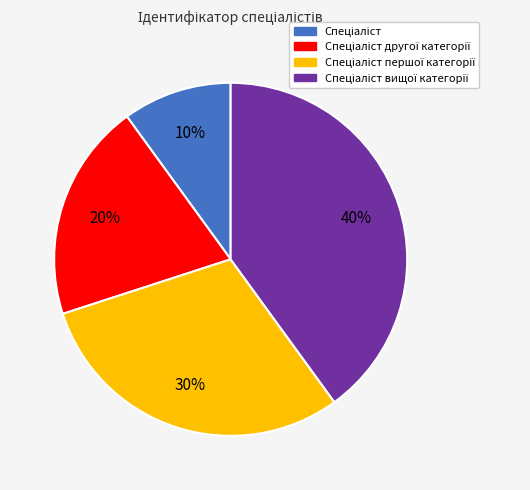

Does any single category account for the majority?

No